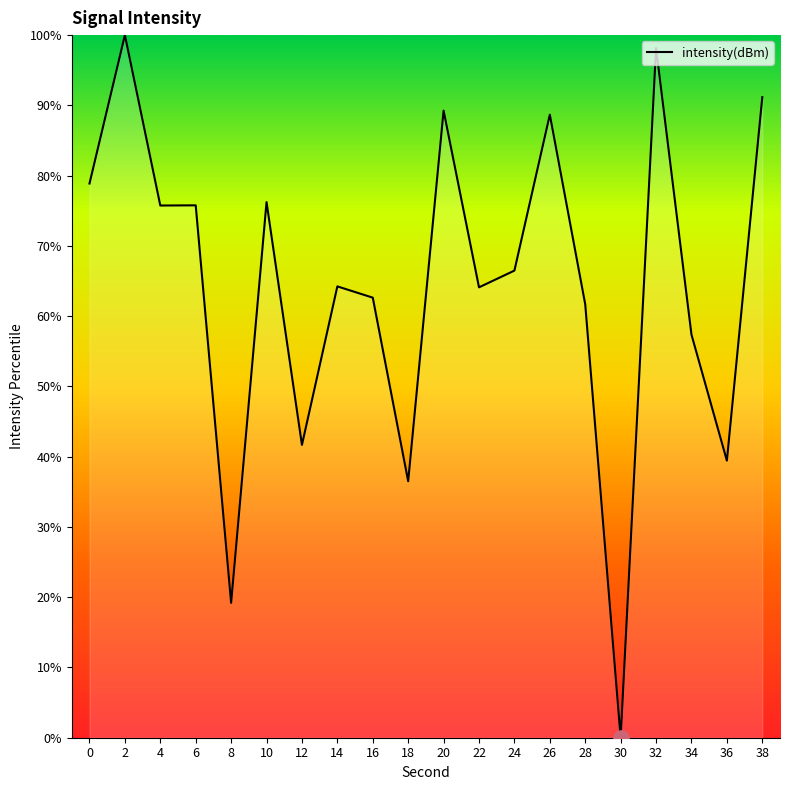

Which has a higher value, 30 or 16?

16